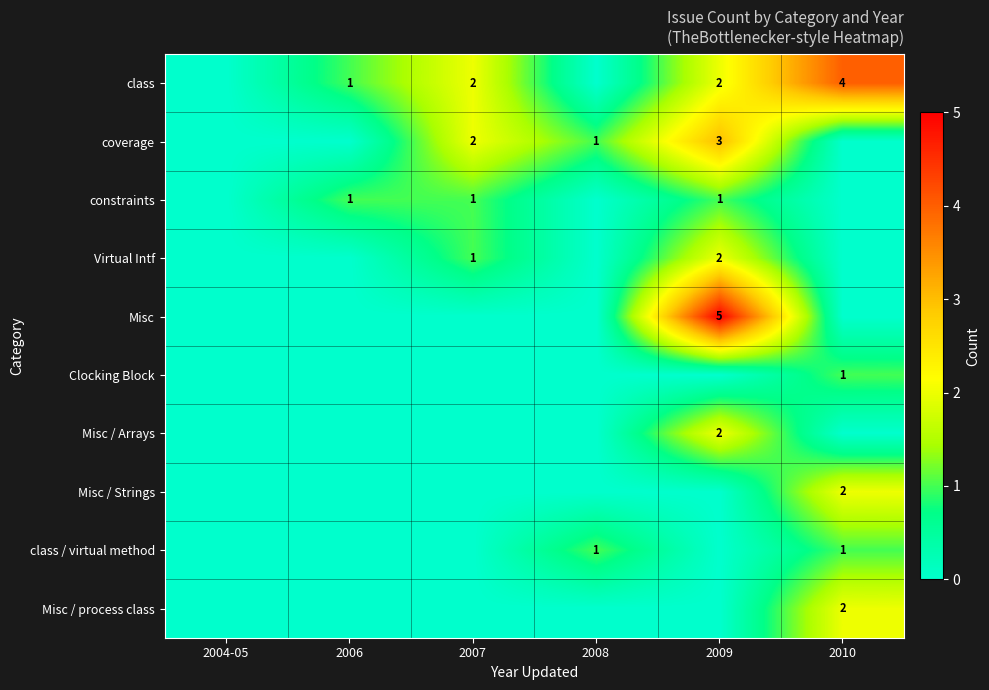

Is it true that coverage equals 0 at 2008?

False